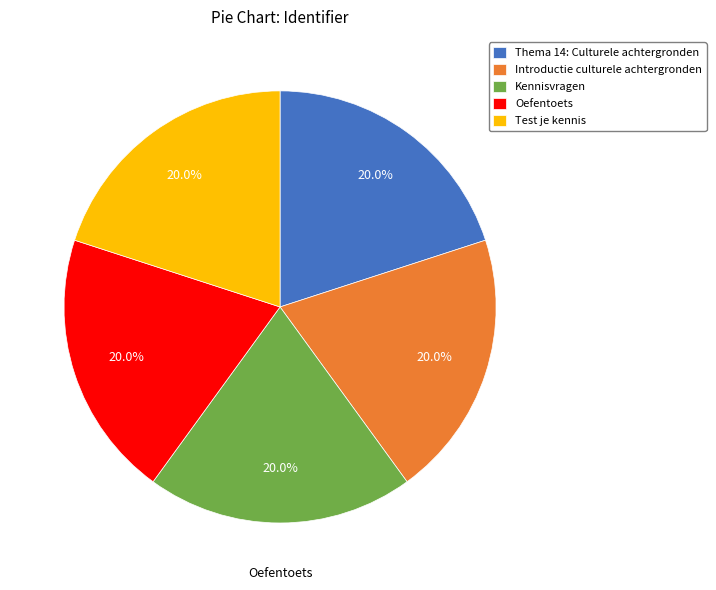

What is the ratio of the value at Introductie culturele achtergronden to the value at Thema 14: Culturele achtergronden?

1.0